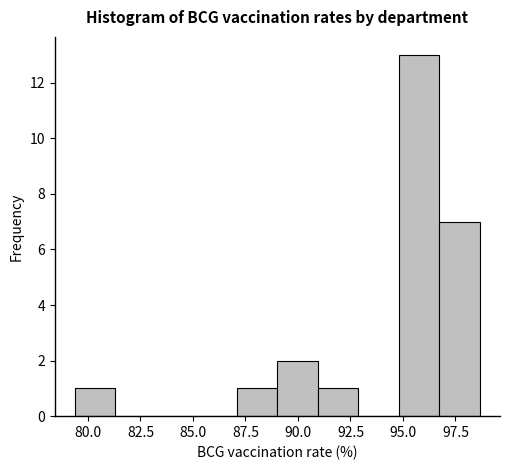

Around what value on the x-axis is the tallest bar? Give the approximate position of its centre, as read against the axis.

96.0